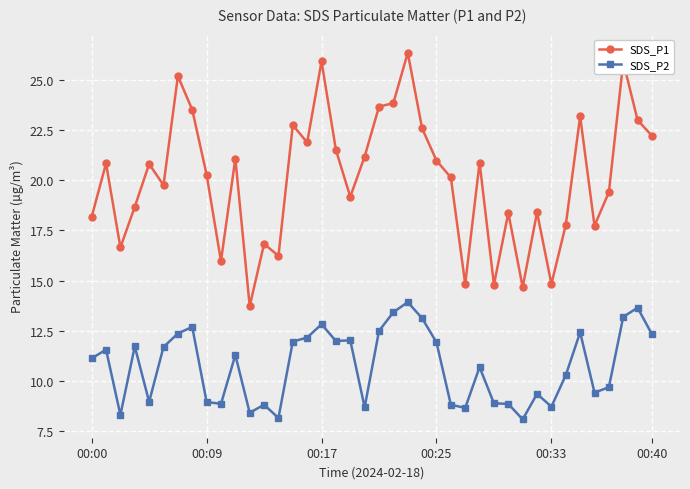

Which series has the largest total across all categories?

SDS_P1